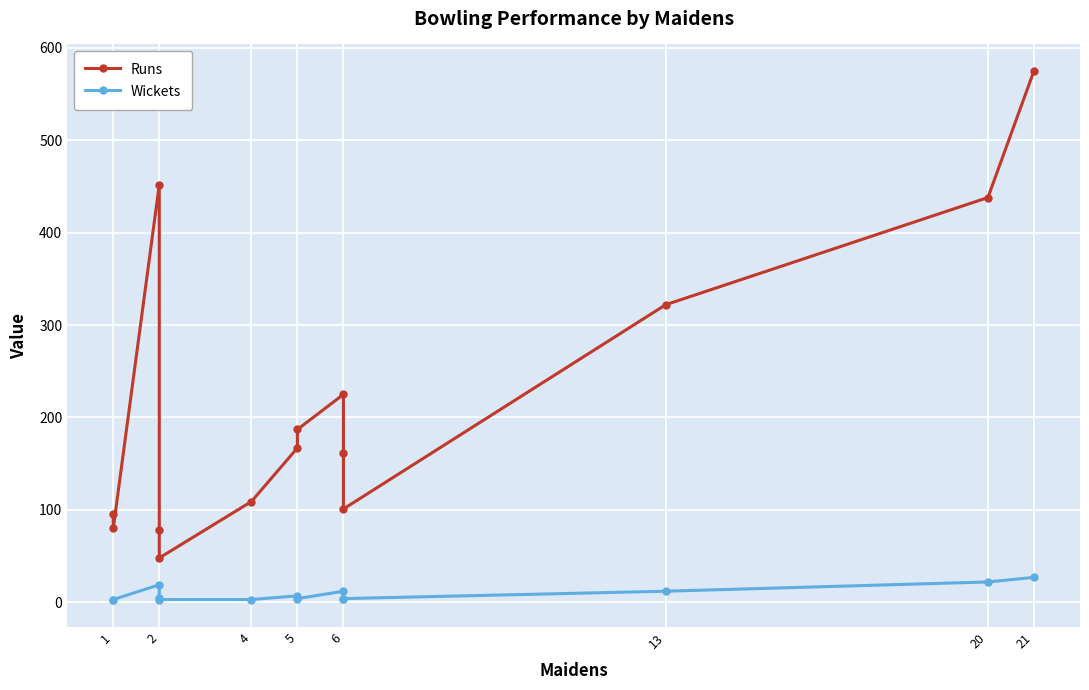

In Runs, how many points are higher than both neighbors (excluding endpoints)?

2